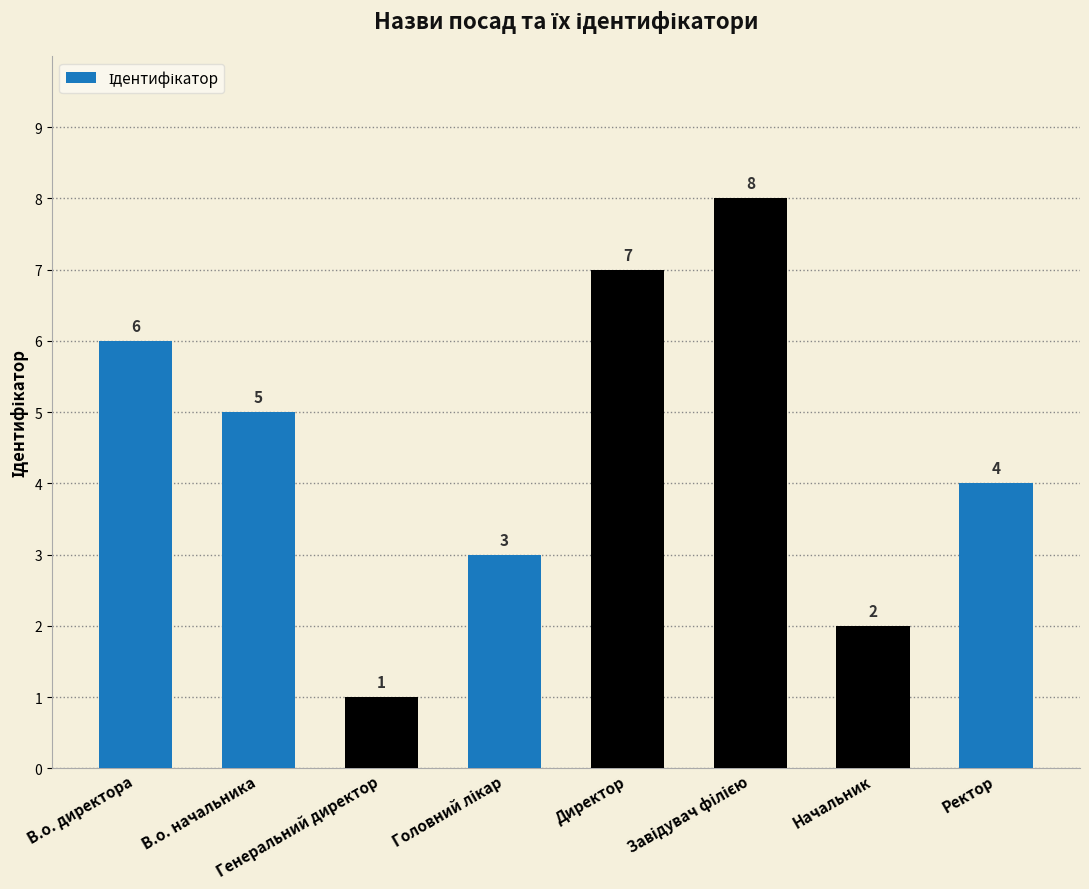

Read the value at Ректор.

4